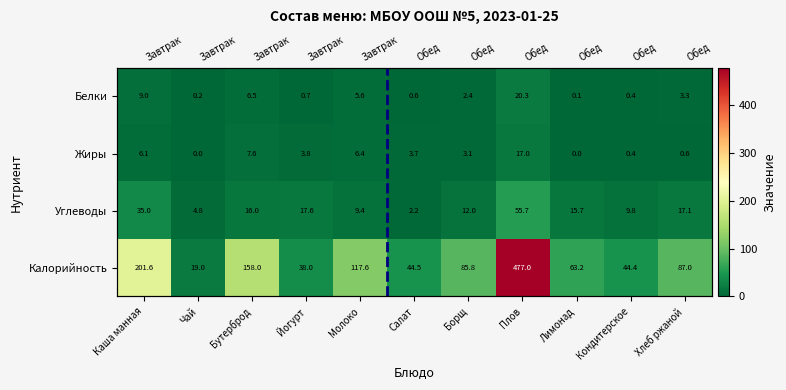

Which category has the lowest value in the Углеводы series?

Салат